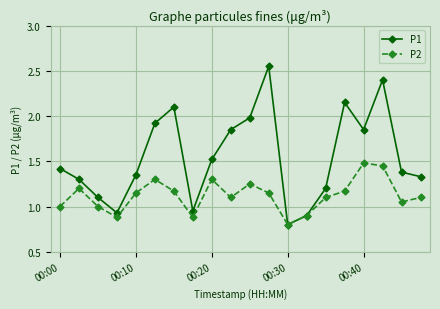

True or false: P1 has more than 1 interior local peaks.

True